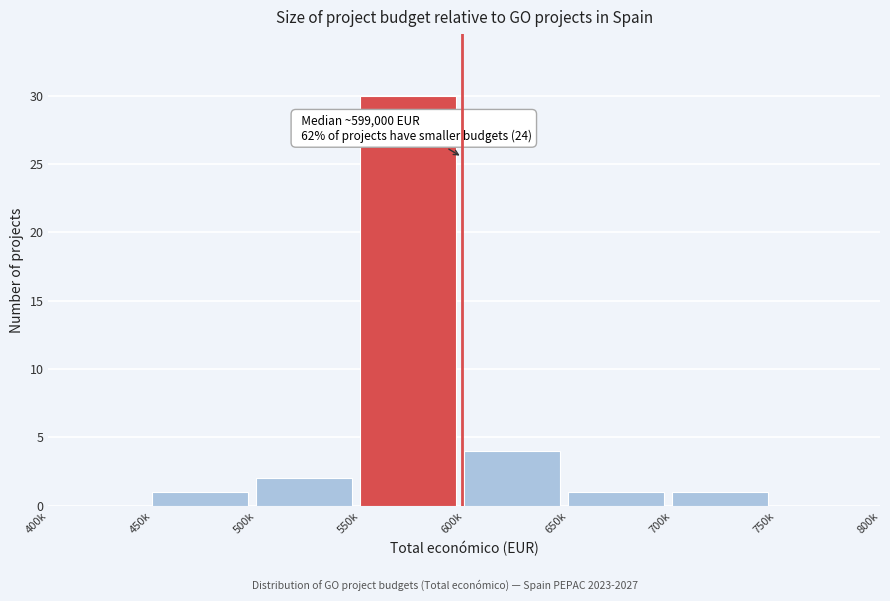

Reading right to left, transcribe all the data shown in this chart.

750k=0	700k=1	650k=1	600k=4	550k=30	500k=2	450k=1	400k=0